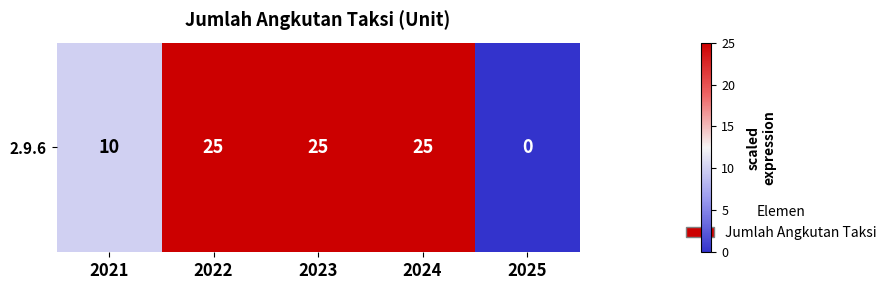

What is the change in value from 2023 to 2025?

-25